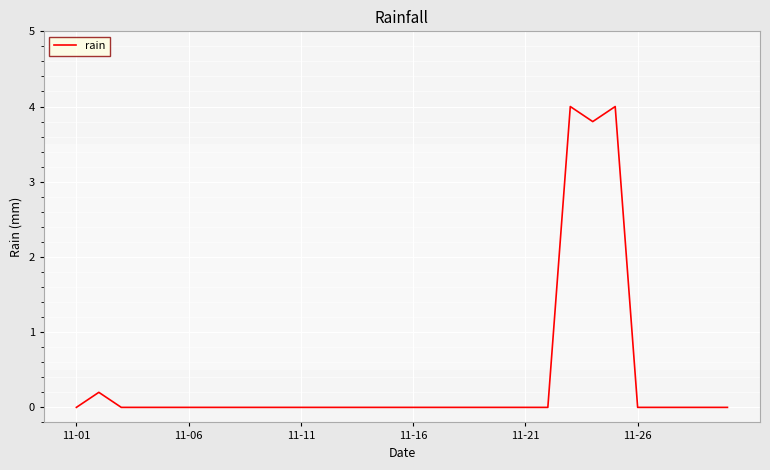

What is the greatest value displayed?

4.0